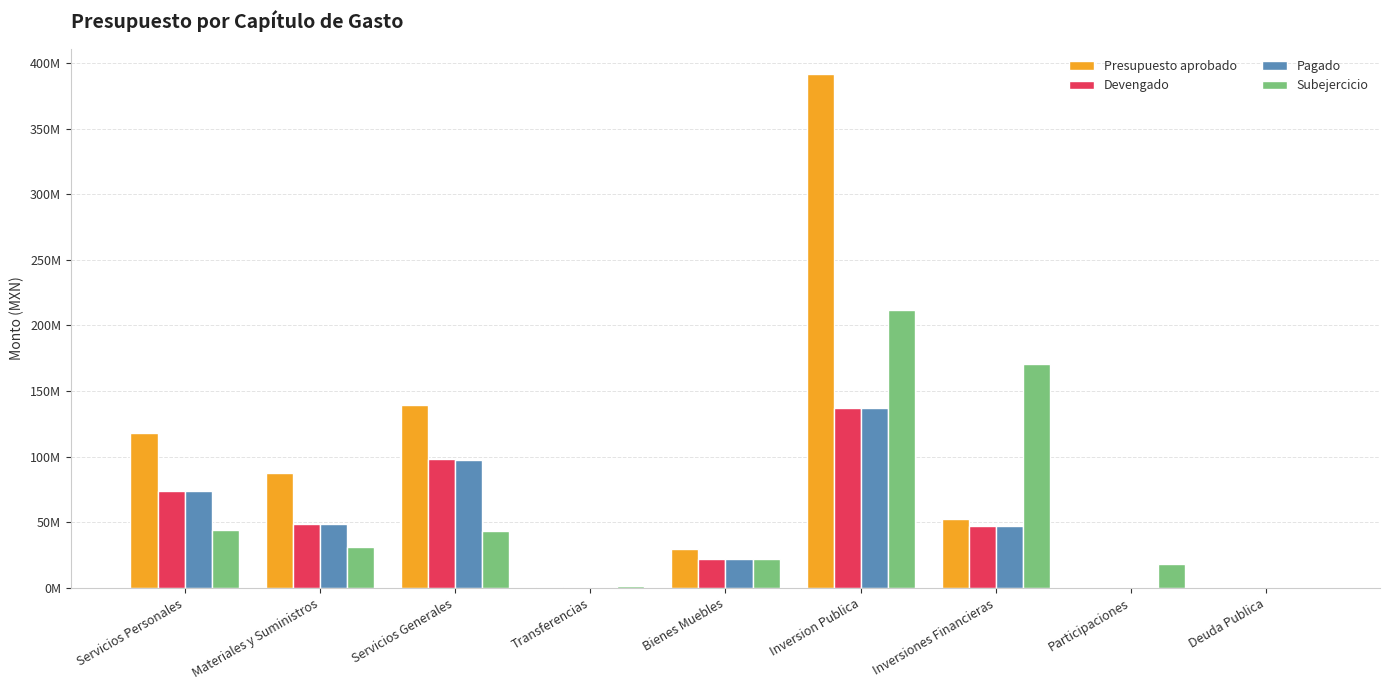

What are all the series names shown in the legend?

Presupuesto aprobado, Devengado, Pagado, Subejercicio